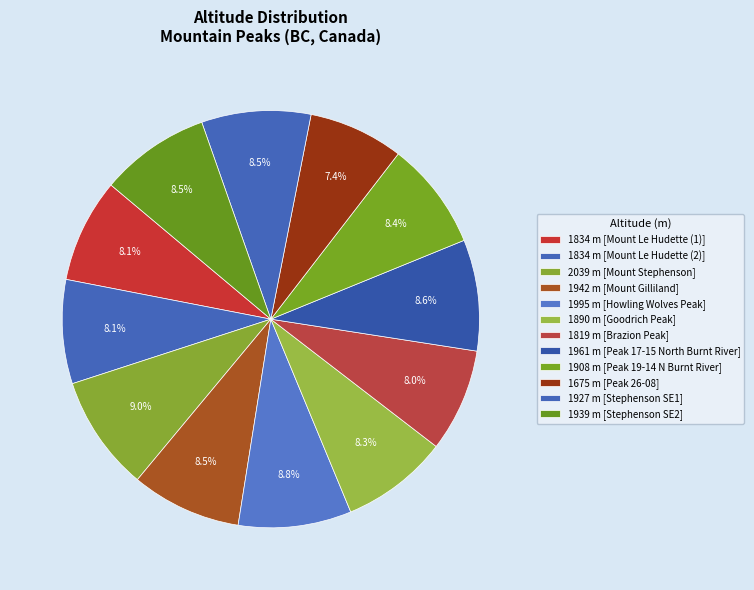

How many segments does this pie chart have?

12